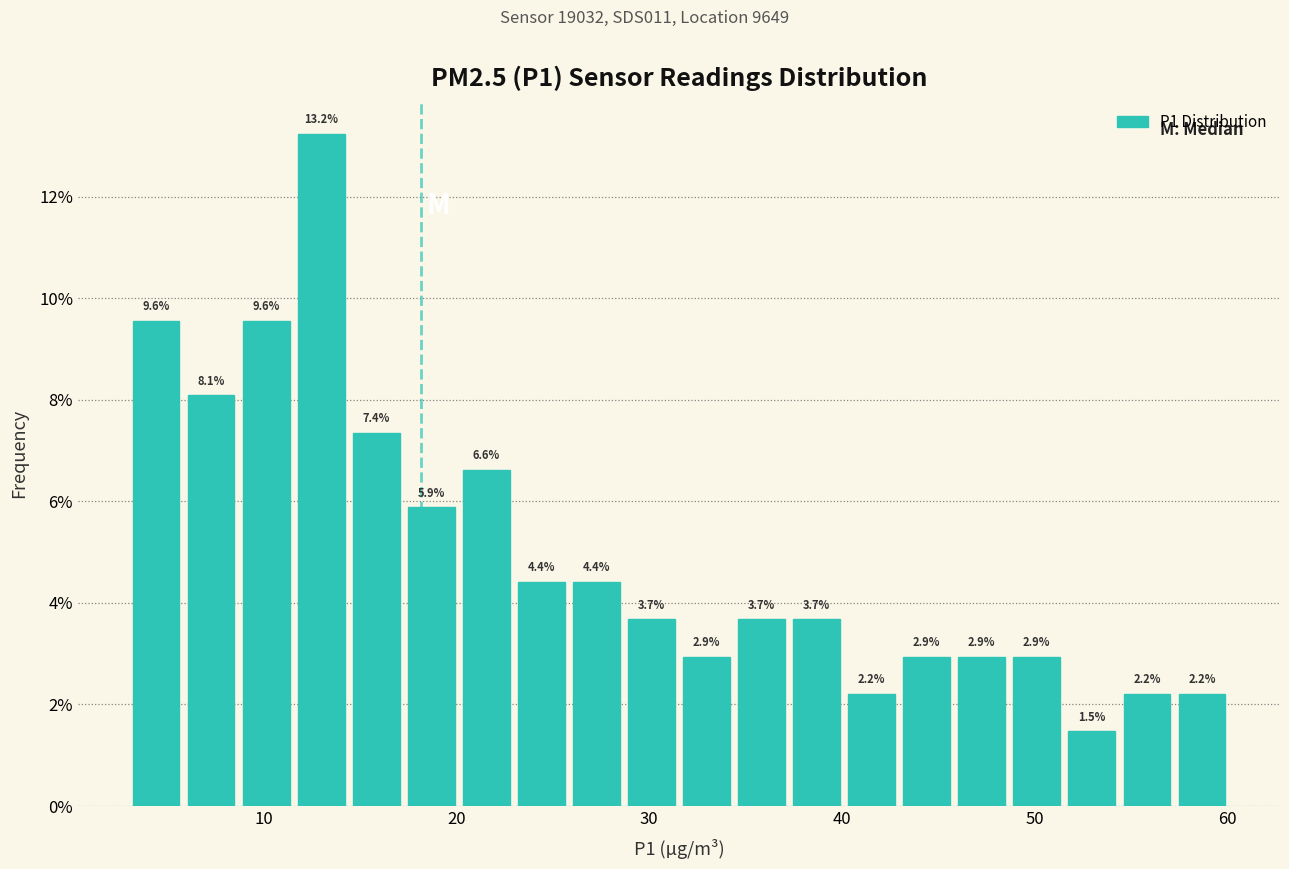

Read against the x-axis, roughly where is the centre of the tallest bar?

13